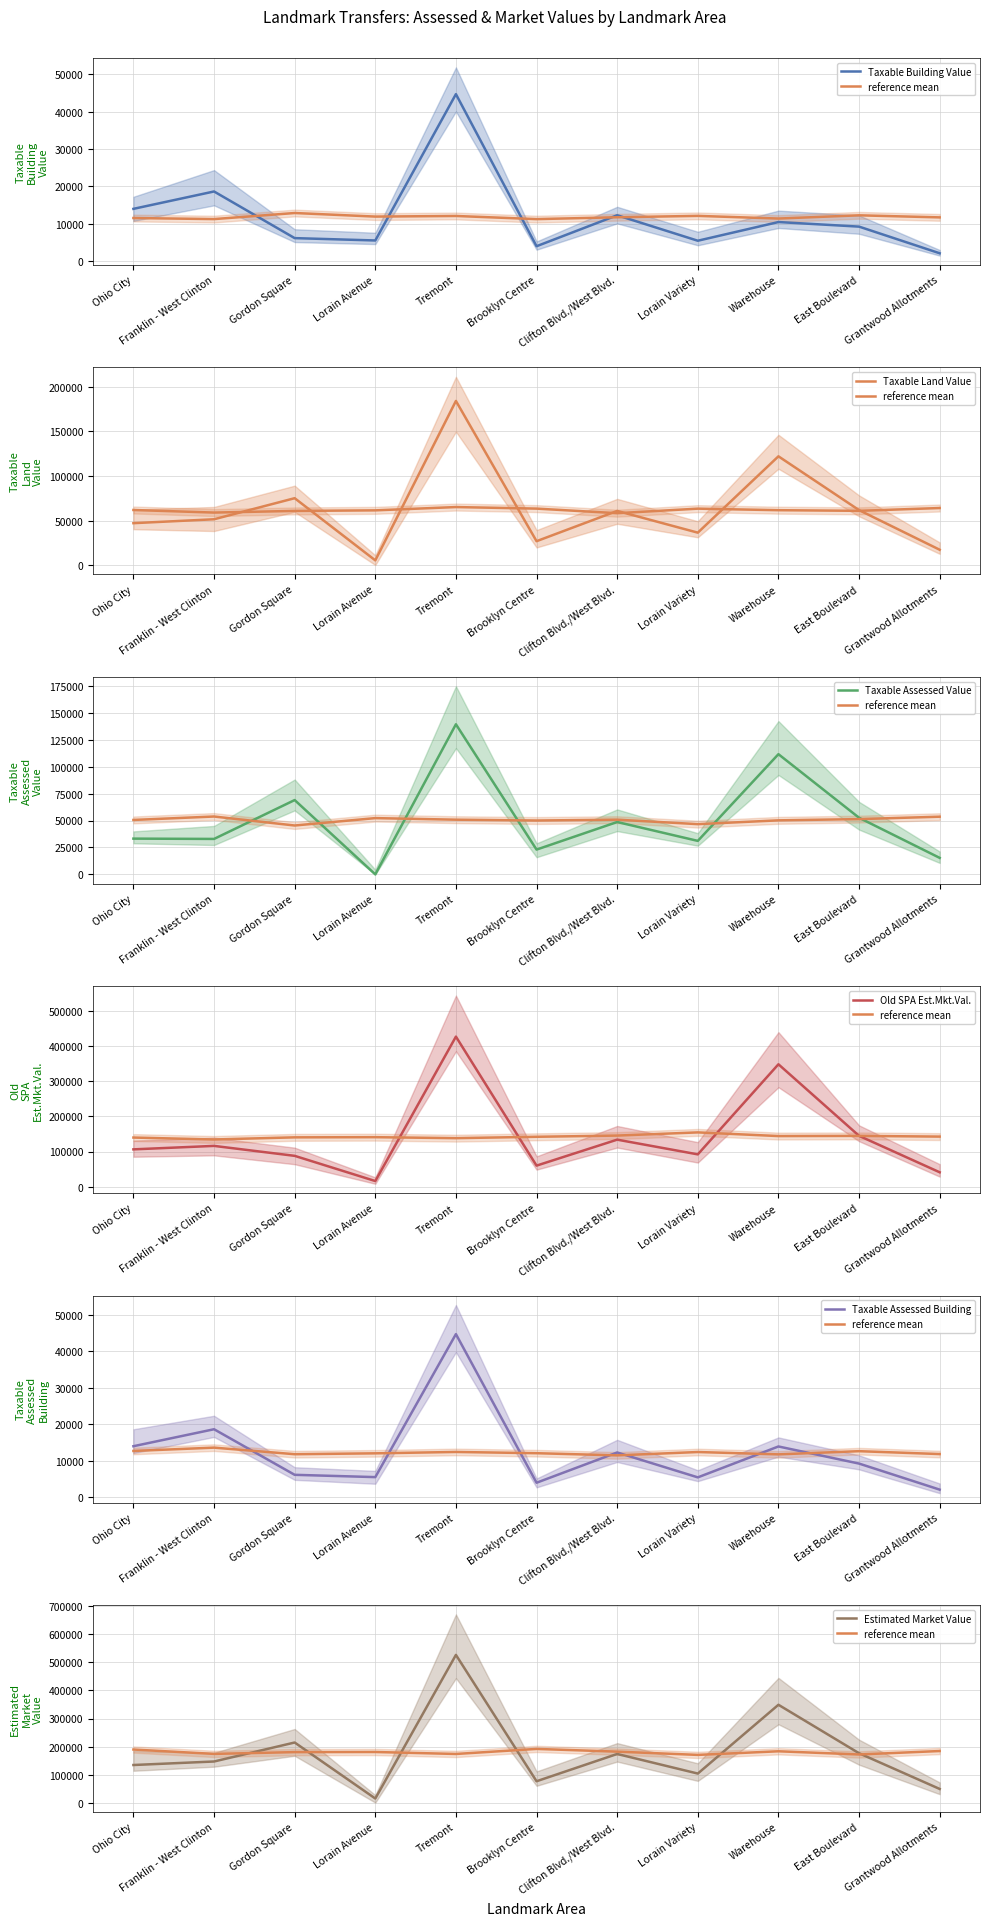

At which label does Old SPA Est.Mkt.Val. first exceed 106200?

Franklin - West Clinton